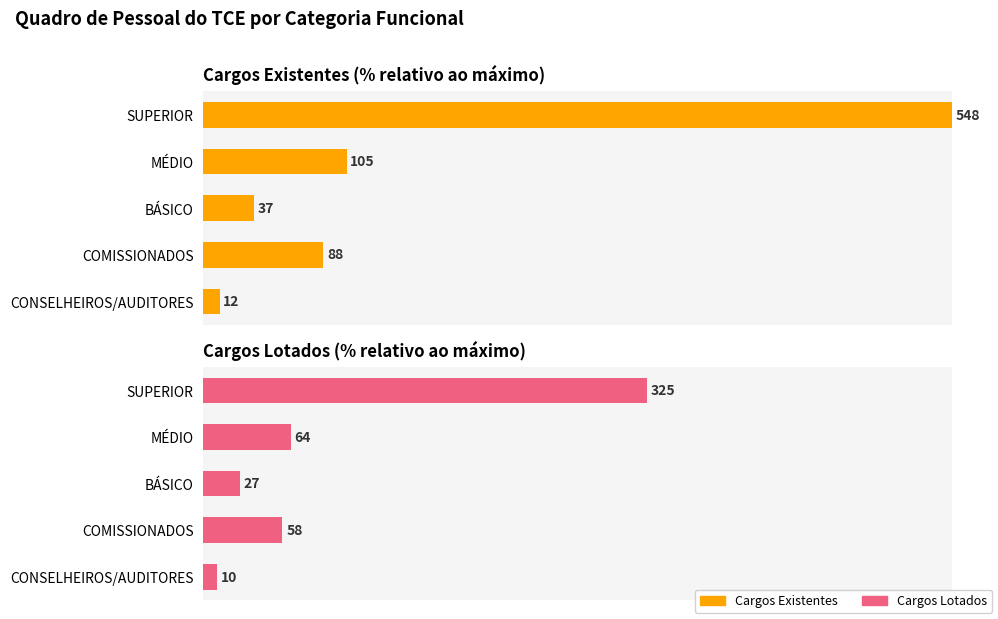

Is it true that Cargos Lotados equals 2.9 at CONSELHEIROS/AUDITORES?

False